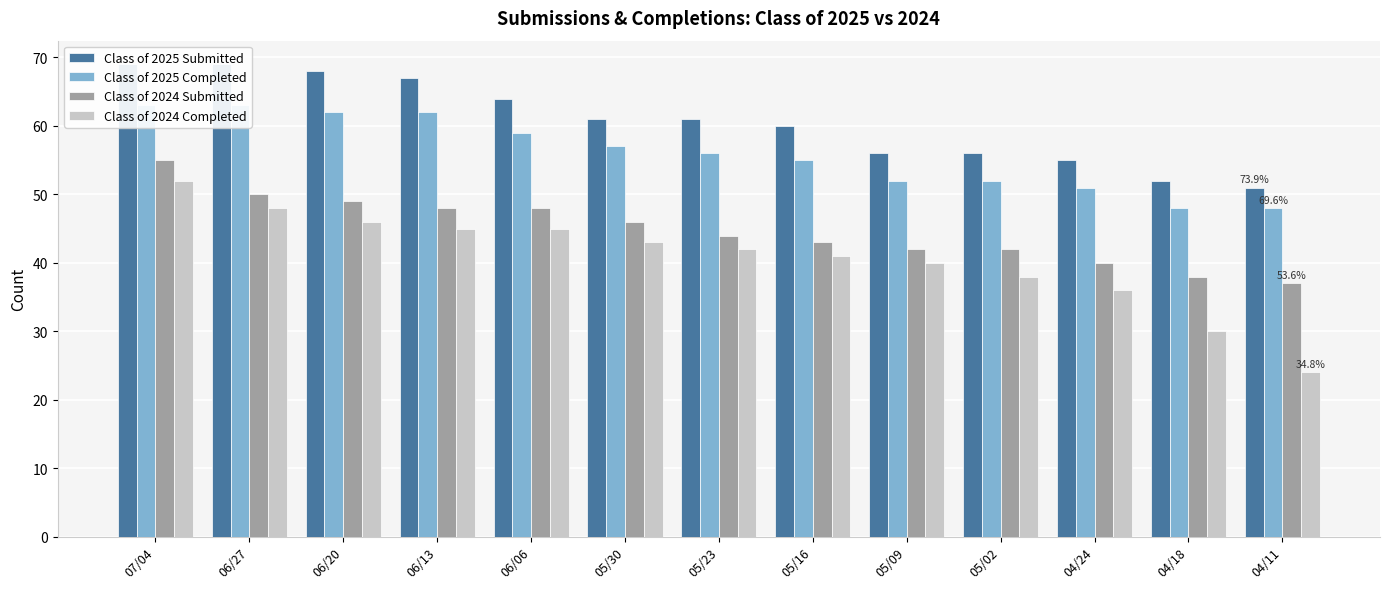

Count the number of data series in this chart.

4